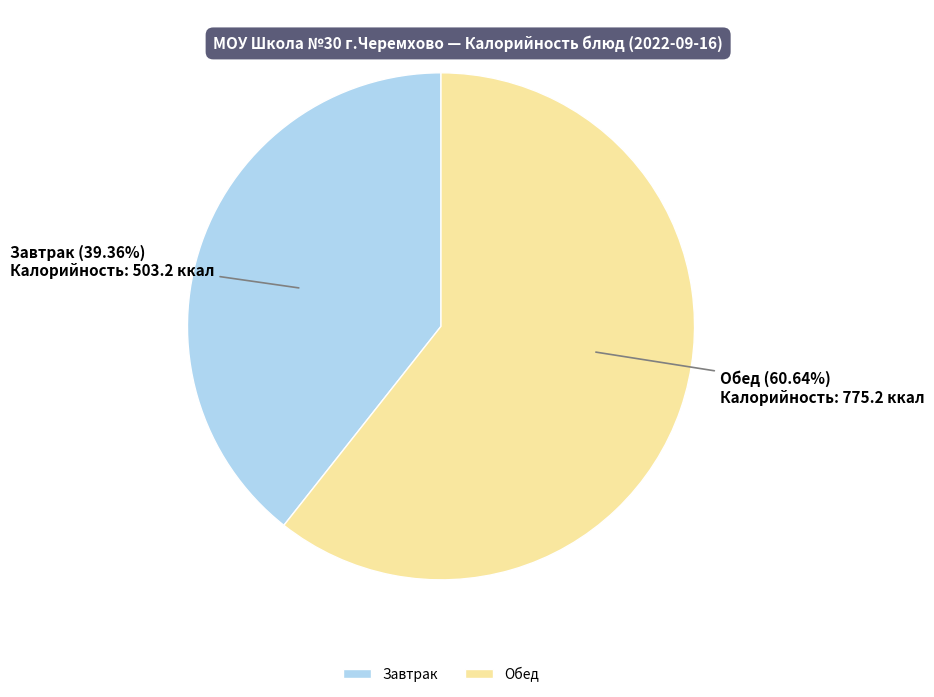

Count the number of slices in the pie.

2